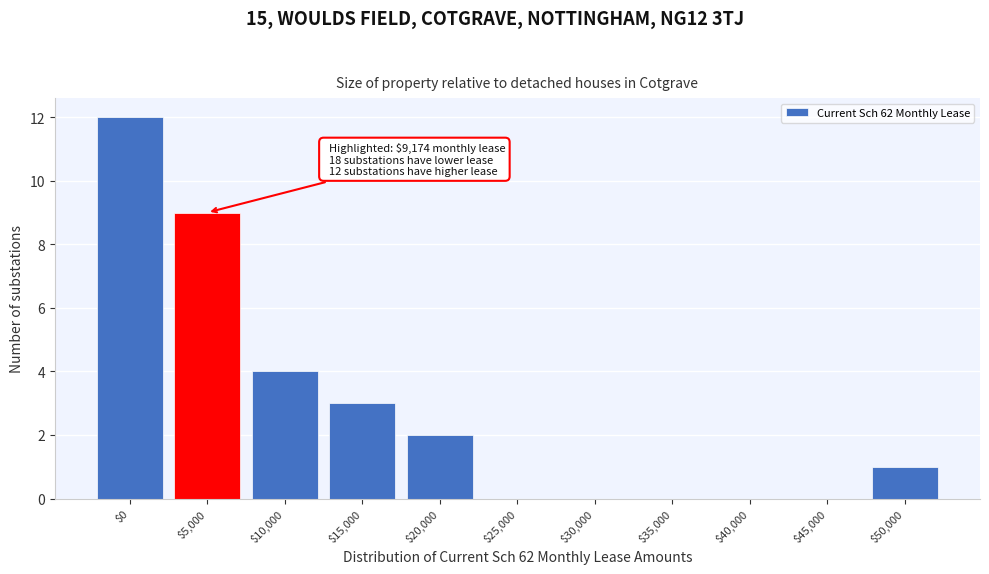

Is it true that the value at $10,000 is 7?

False